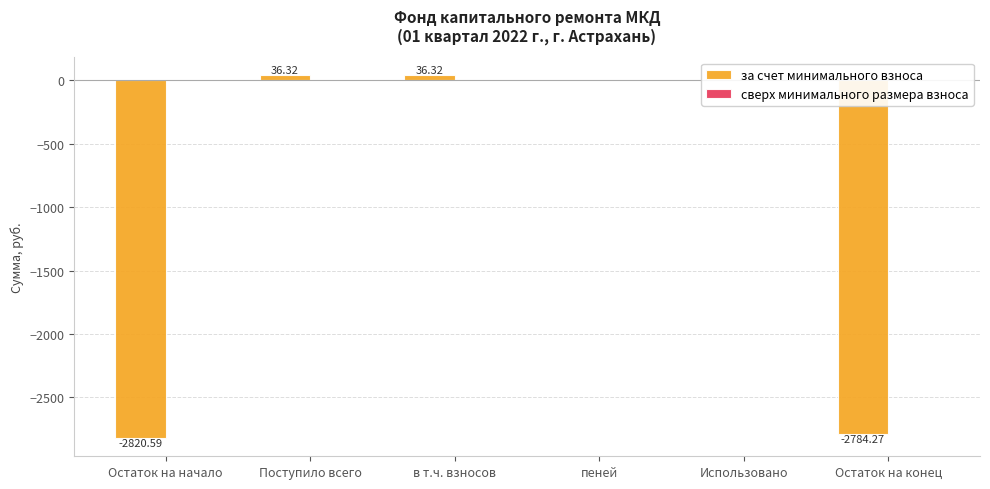

What is the sum of the values at Поступило всего and пеней?

36.3